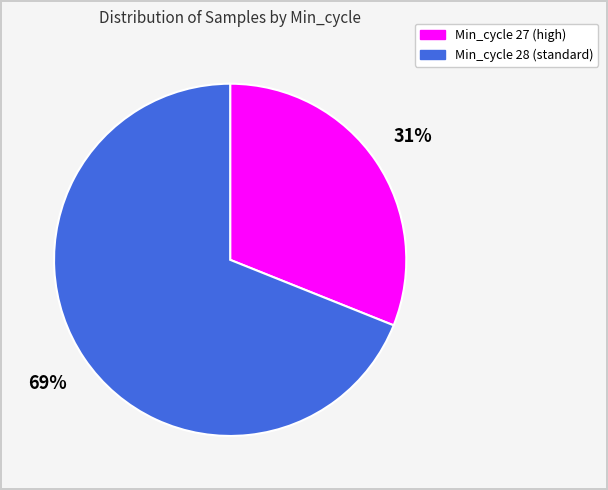

To the nearest percent, what is the difference between the largest and smallest slice percentages?

38%